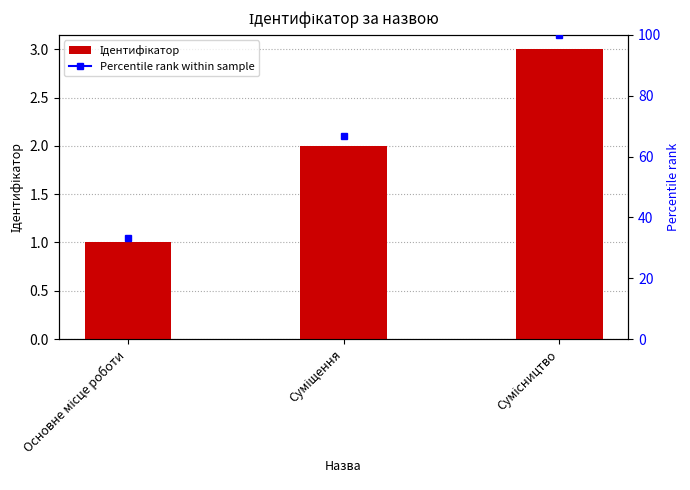

How many values exceed 2?

1